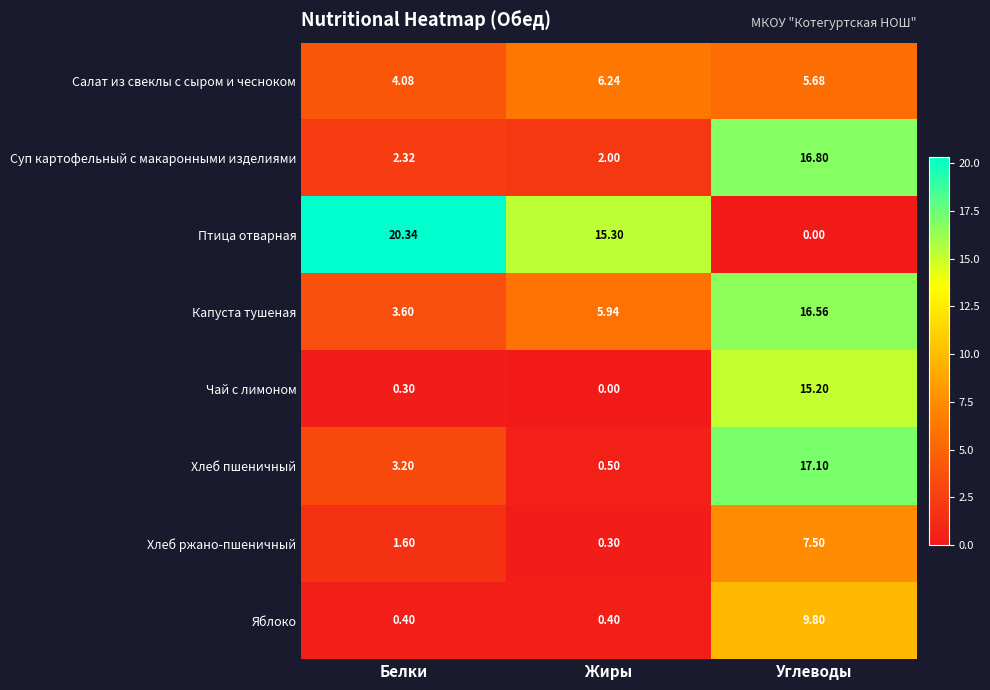

At which label does Птица отварная first exceed 15?

Белки